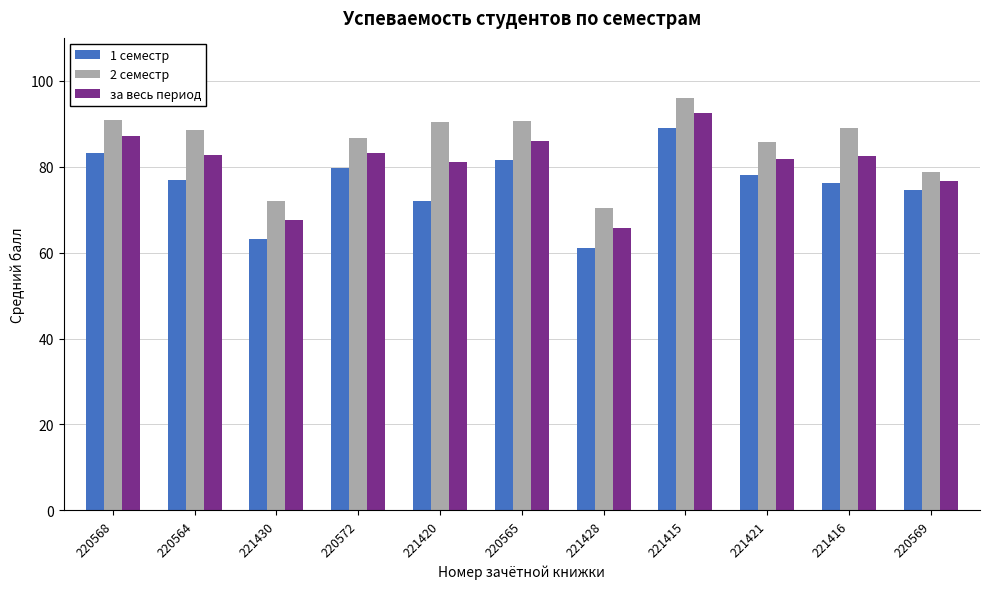

What is the label of the 3rd bar from the right?

221421